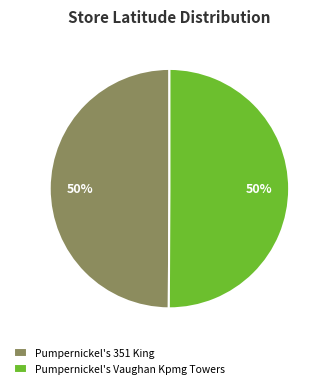

To the nearest percent, what is the combined percentage of Pumpernickel's 351 King and Pumpernickel's Vaughan Kpmg Towers?

100%